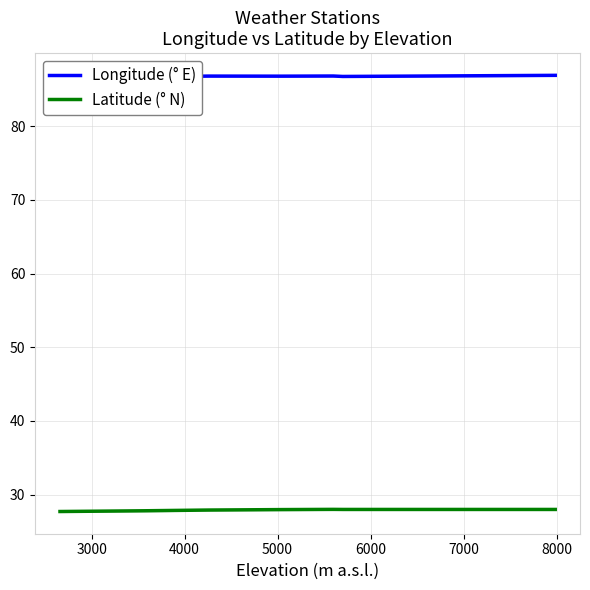

What is the lowest value of the Latitude (° N) series?

27.7